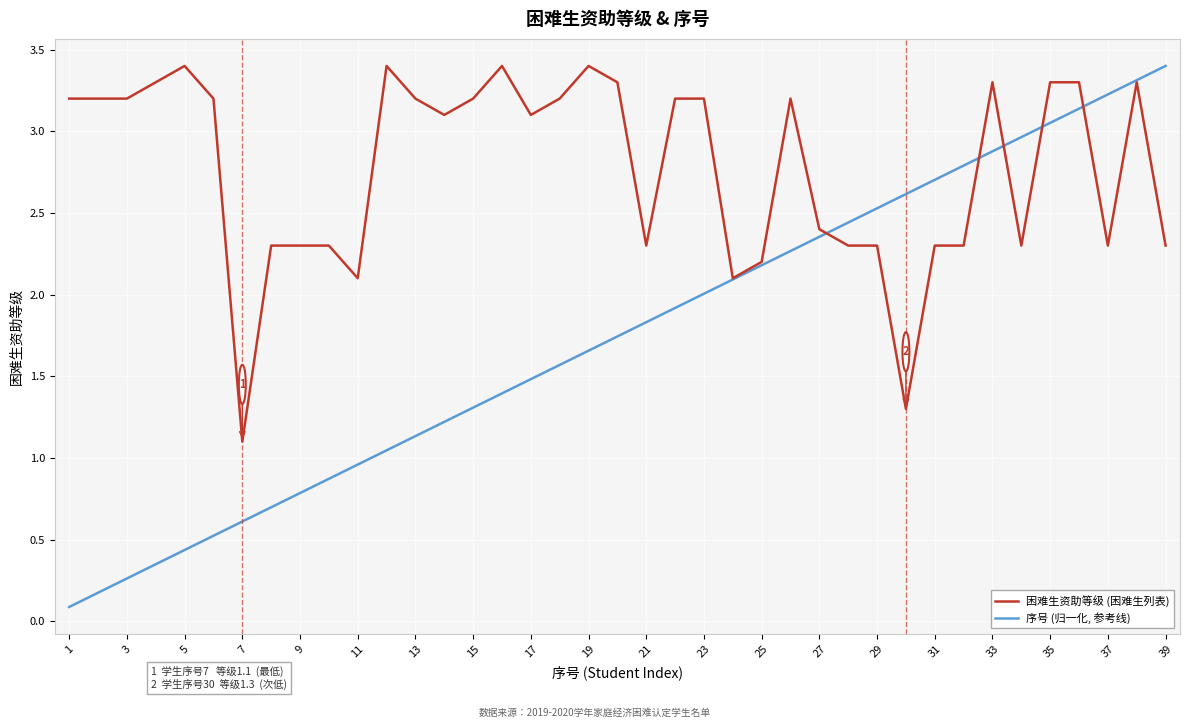

Rank the series by their average value, from lowest to highest.

序号 (归一化, 参考线), 困难生资助等级 (困难生列表)